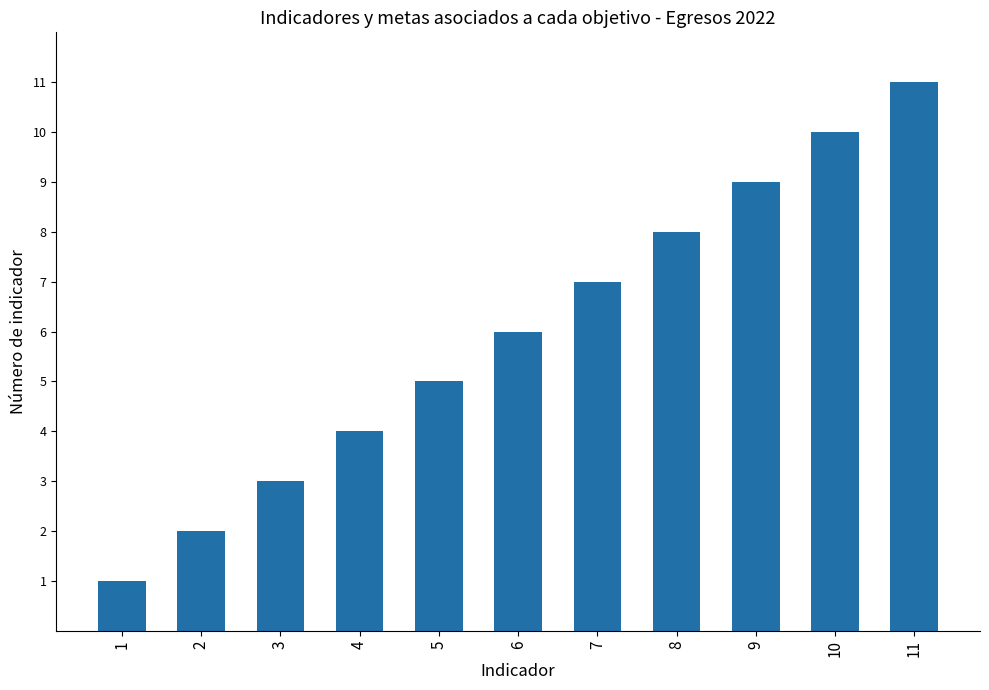

Which category has the highest value across all series?

11